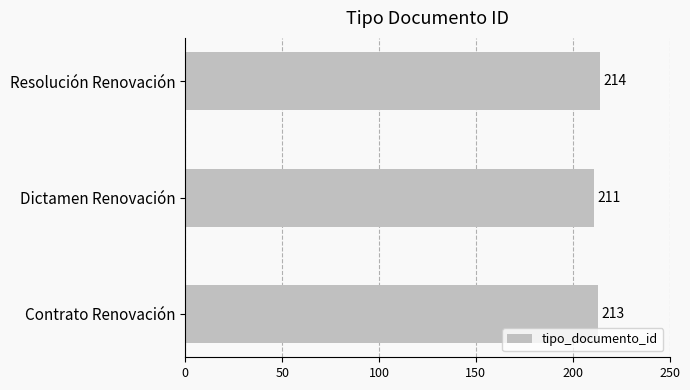

Are the bars grouped side by side (vs. stacked)?

No